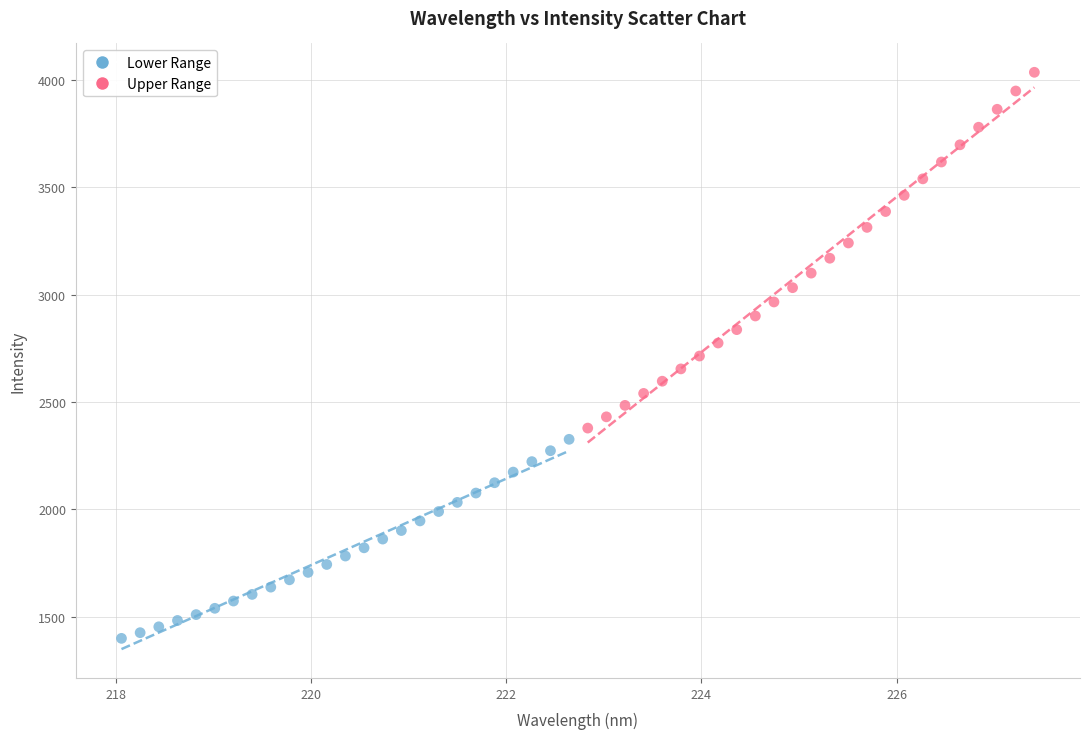

Which series contains the highest Y value?

Upper Range